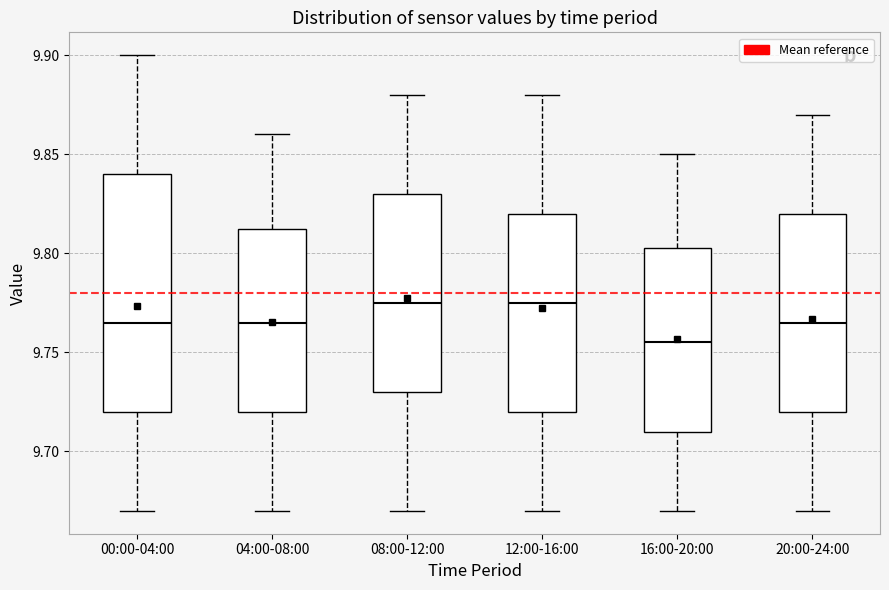

Reading left to right, read every box against the y-axis: the position of its median line, the range the box covers, and the ends of its whiskers. The values are not printed on the chart, so give them approximately, as read against the axis.

00:00-04:00: median 9.765, box 9.720 to 9.840, whiskers 9.670 to 9.900
04:00-08:00: median 9.765, box 9.720 to 9.815, whiskers 9.670 to 9.860
08:00-12:00: median 9.775, box 9.730 to 9.830, whiskers 9.670 to 9.880
12:00-16:00: median 9.775, box 9.720 to 9.820, whiskers 9.670 to 9.880
16:00-20:00: median 9.755, box 9.710 to 9.805, whiskers 9.670 to 9.850
20:00-24:00: median 9.765, box 9.720 to 9.820, whiskers 9.670 to 9.870